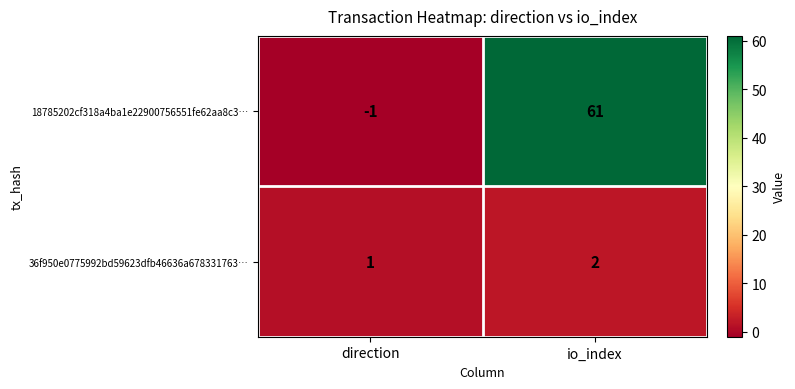

The value of 36f950e0775992bd59623dfb46636a678331763… at io_index is 2. True or false?

True